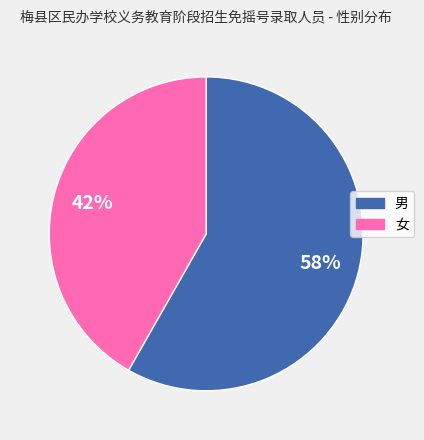

Which slice is the smallest?

女